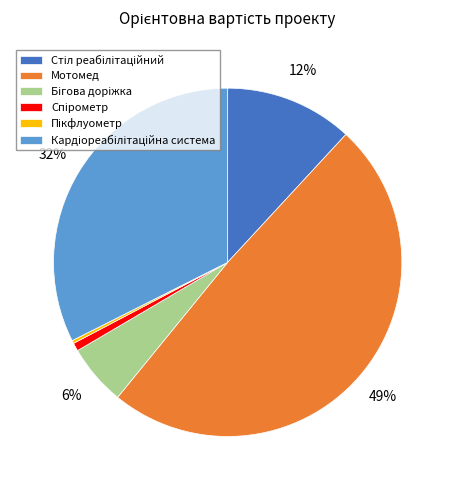

What is the largest slice in the pie chart?

Мотомед